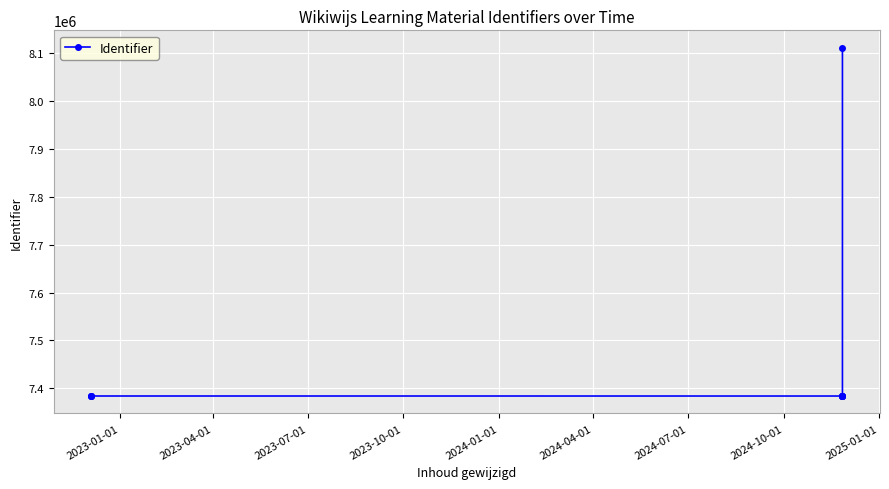

What is the value of the 3rd point from the left?

7383739